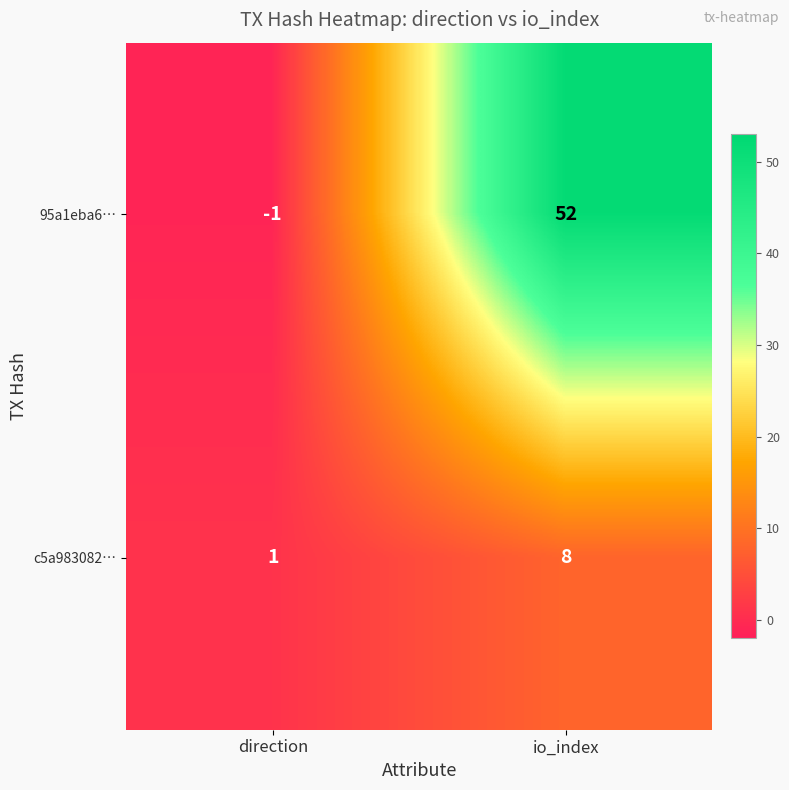

True or false: c5a983082… has a value of 14 at io_index.

False